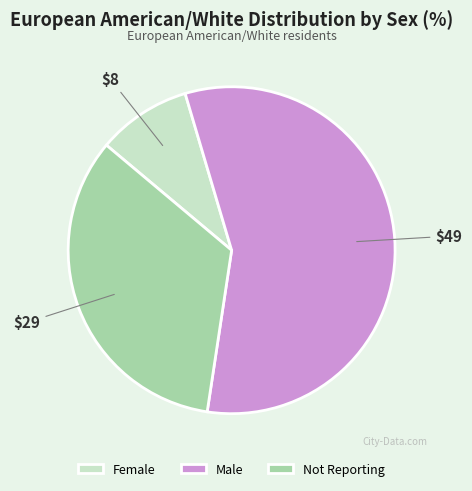

Approximately how many times larger is the value at Male compared to Female?

6.1